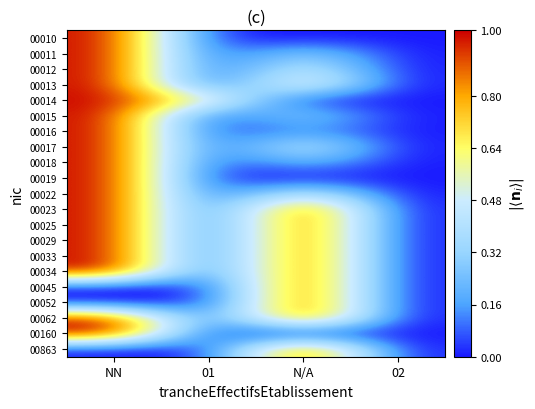

Reading left to right, what are all the values shown in this chart?

00010: NN=1.0	01=0.0	N/A=0.0	02=0.0
00011: NN=1.0	01=0.0	N/A=0.3	02=0.0
00012: NN=1.0	01=0.0	N/A=0.5	02=0.0
00013: NN=1.0	01=0.0	N/A=0.7	02=0.0
00014: NN=1.0	01=0.6	N/A=0.0	02=0.0
00015: NN=1.0	01=0.0	N/A=0.3	02=0.0
00016: NN=1.0	01=0.0	N/A=0.2	02=0.0
00017: NN=1.0	01=0.0	N/A=0.5	02=0.0
00018: NN=1.0	01=0.0	N/A=0.2	02=0.0
00019: NN=1.0	01=0.0	N/A=0.0	02=0.0
00022: NN=1.0	01=0.0	N/A=0.5	02=0.0
00023: NN=1.0	01=0.0	N/A=1.0	02=0.0
00025: NN=1.0	01=0.0	N/A=1.0	02=0.0
00029: NN=1.0	01=0.0	N/A=1.0	02=0.0
00033: NN=1.0	01=0.0	N/A=1.0	02=0.0
00034: NN=1.0	01=0.0	N/A=1.0	02=0.0
00045: NN=0.0	01=0.0	N/A=1.0	02=0.0
00052: NN=0.0	01=0.0	N/A=1.0	02=0.0
00062: NN=1.0	01=0.0	N/A=1.0	02=0.0
00160: NN=1.0	01=0.0	N/A=0.0	02=0.0
00863: NN=0.0	01=0.0	N/A=1.0	02=0.0